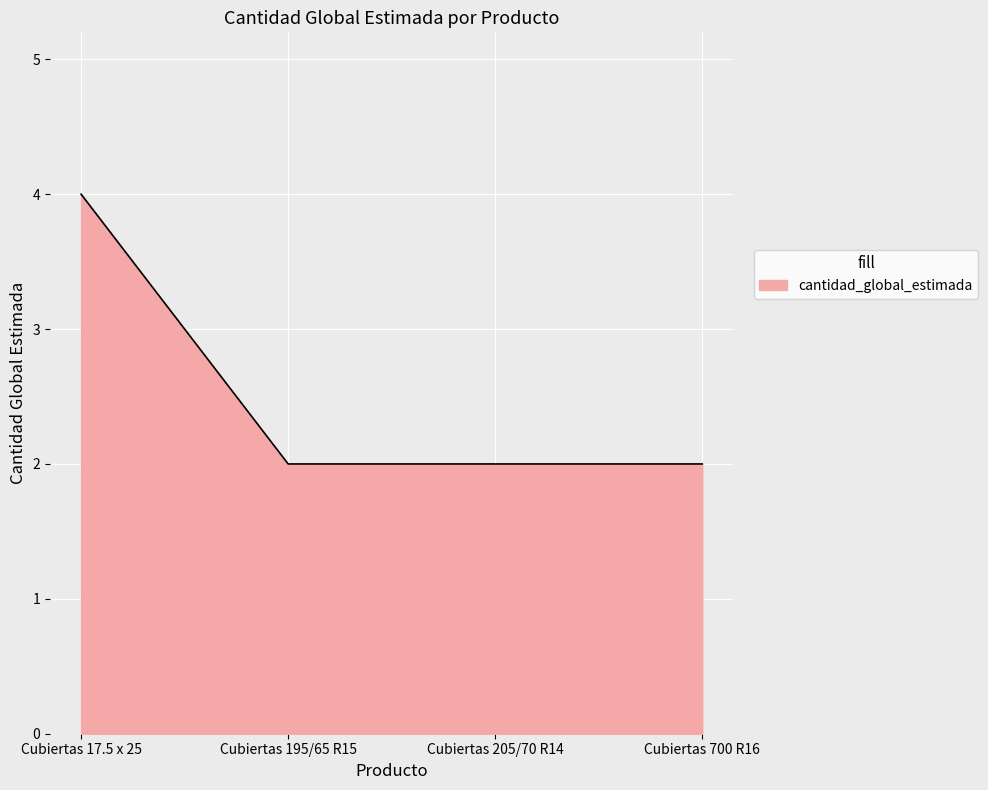

What position from the left is Cubiertas 17.5 x 25?

1